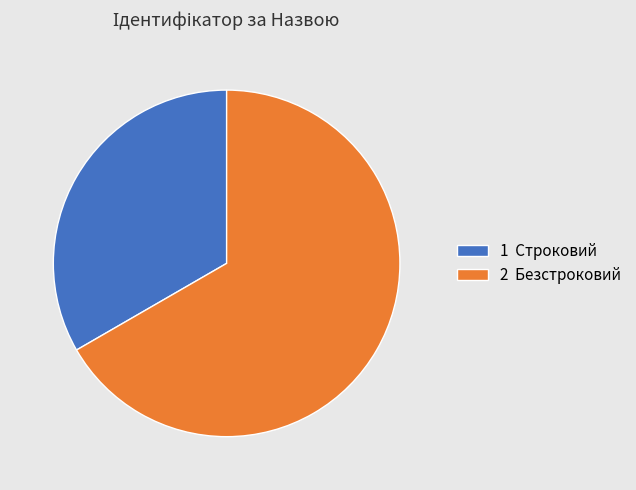

The 1 Строковий slice represents 33% of the pie. True or false?

True